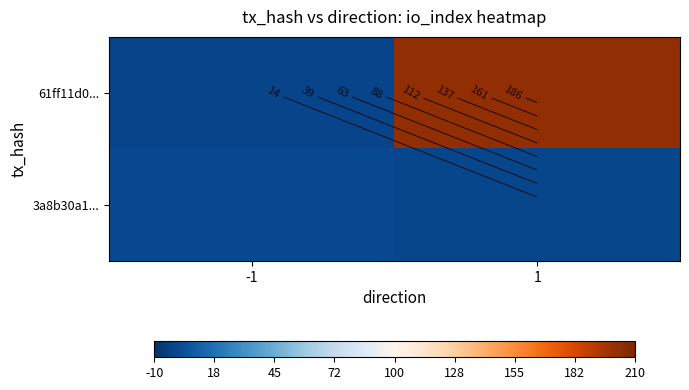

Between -1 and 1, which series saw the biggest shift?

61ff11d0...